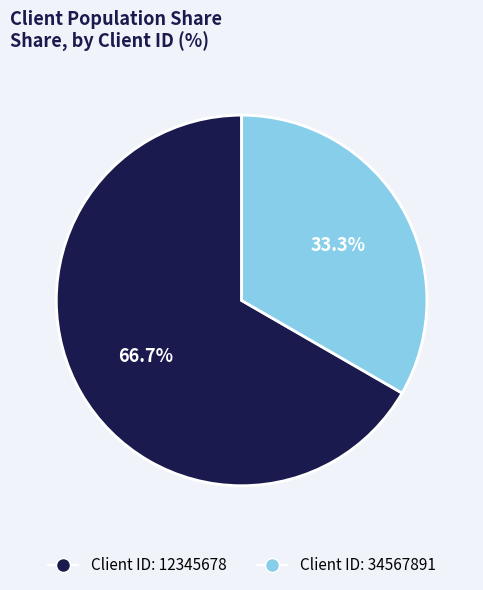

Is there any slice that represents more than half of the pie?

Yes